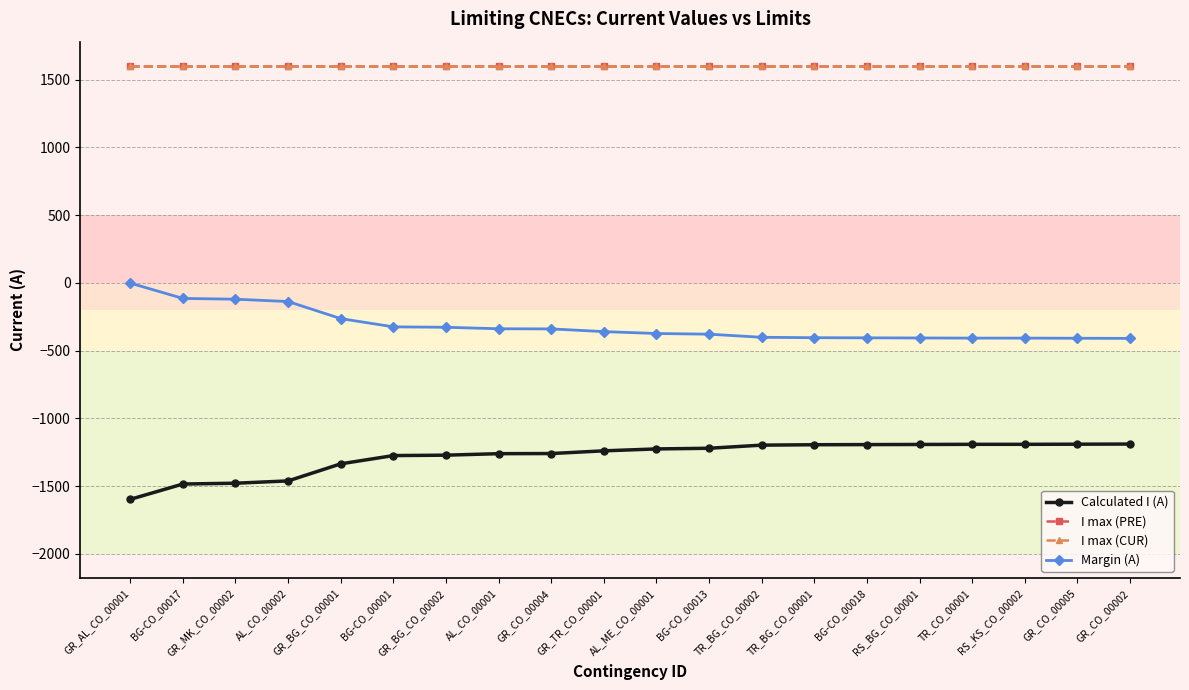

List the series in order of their peak value, highest first.

I max (PRE), I max (CUR), Margin (A), Calculated I (A)